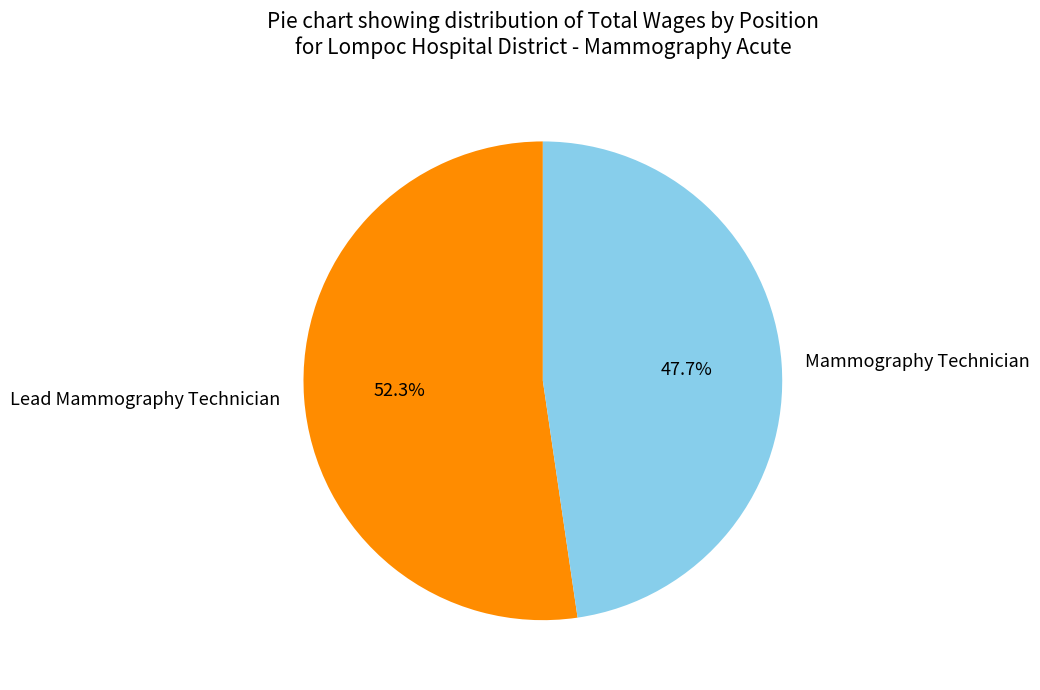

Which category has the biggest portion of the pie?

Lead Mammography Technician